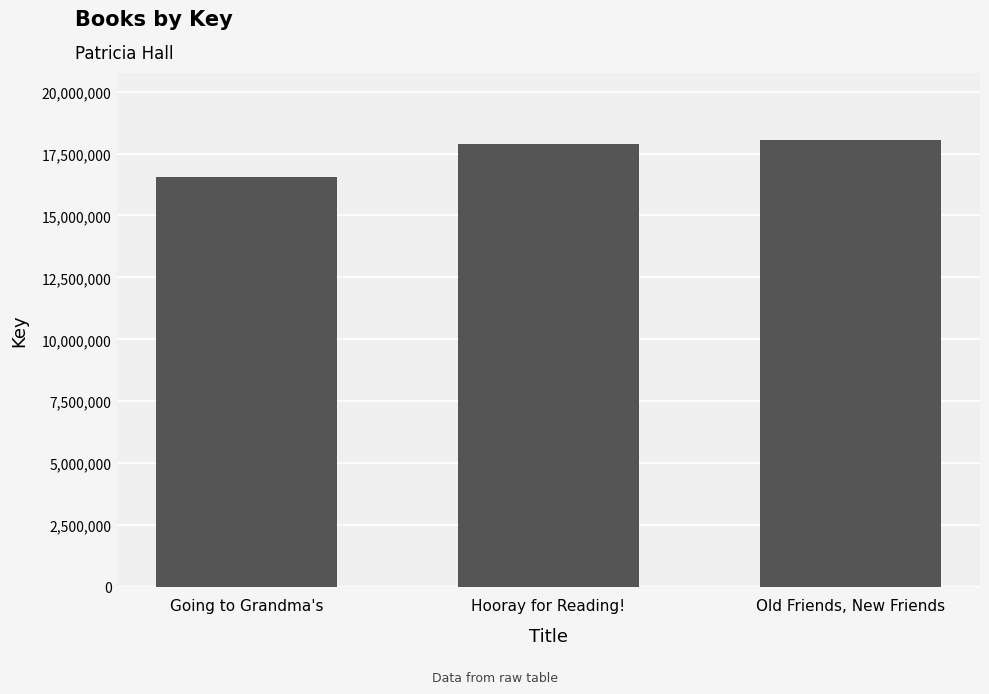

Reading left to right, extract all data points from this chart.

Going to Grandma's=16572110	Hooray for Reading!=17900411	Old Friends, New Friends=18045115